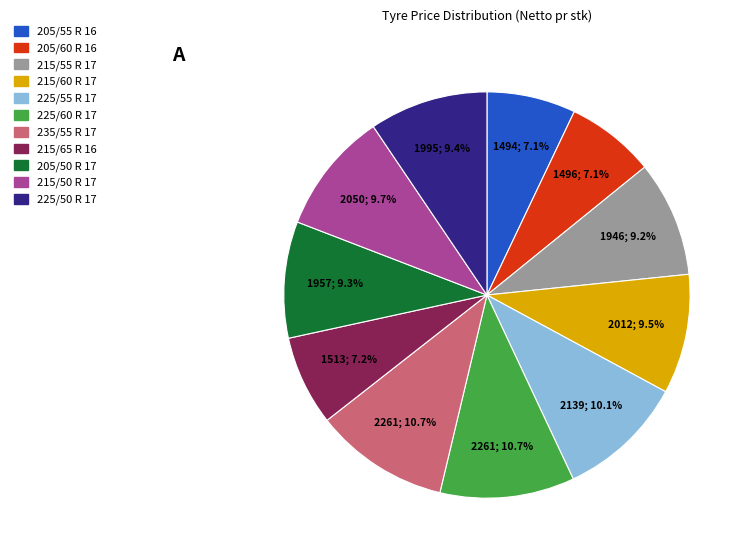

Which has a higher value, 225/55 R 17 or 205/60 R 16?

225/55 R 17